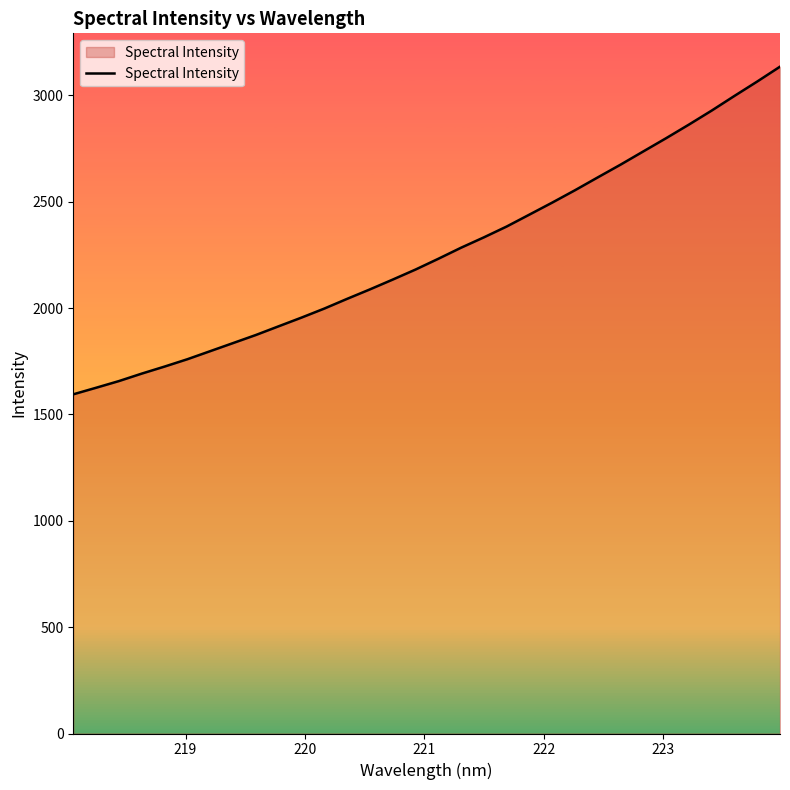

What is the smallest value displayed?

1594.3